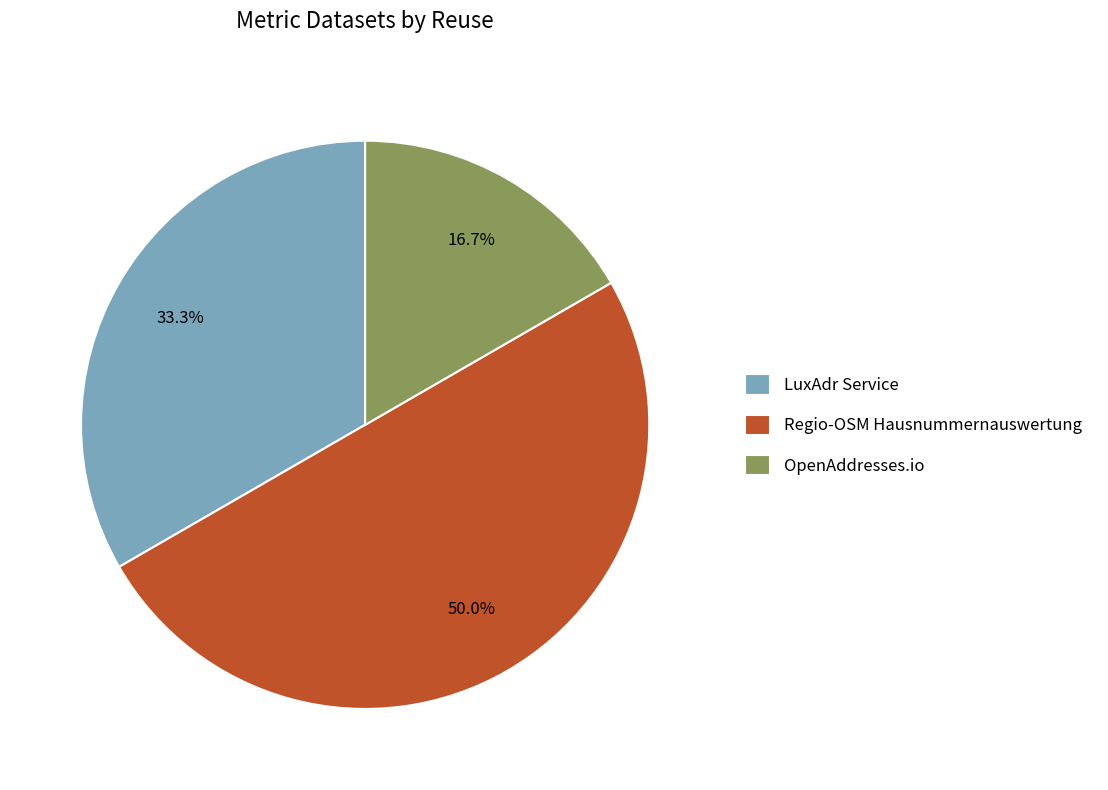

True or false: LuxAdr Service accounts for 33% of the total.

True